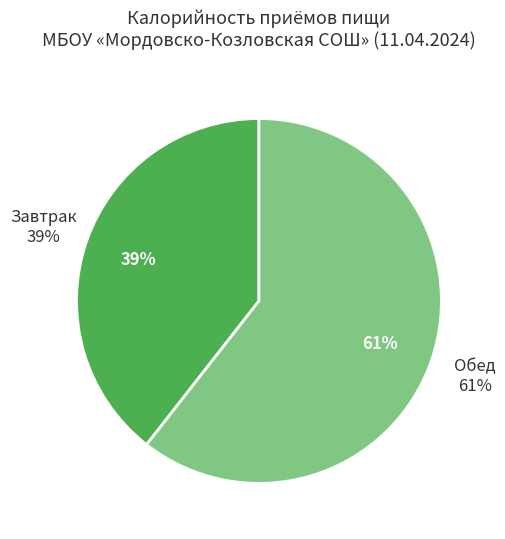

Which slice is the smallest?

Завтрак